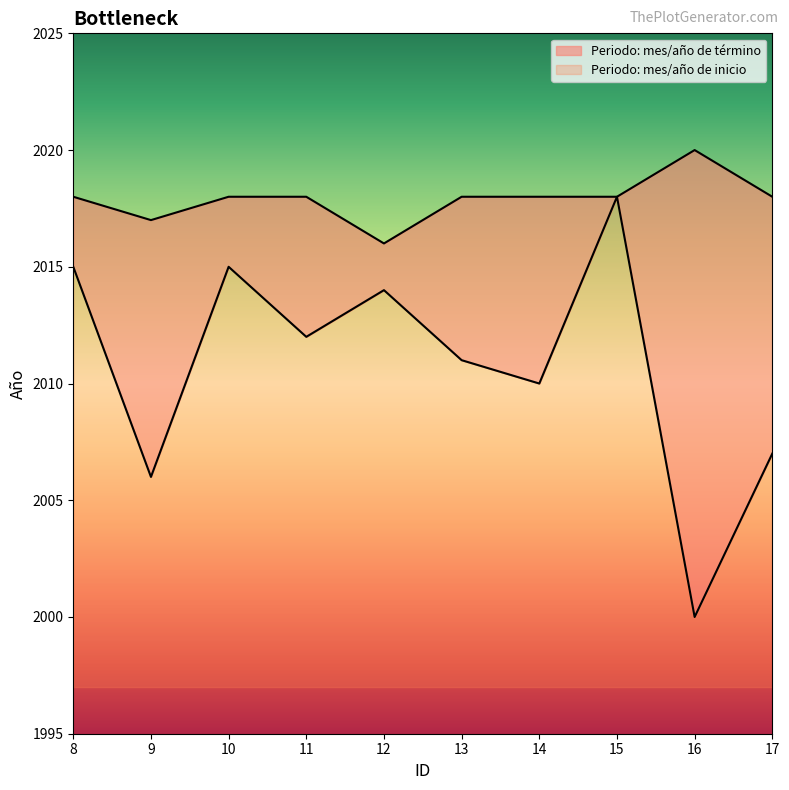

Where is the first local maximum for Periodo: mes/año de inicio?

10